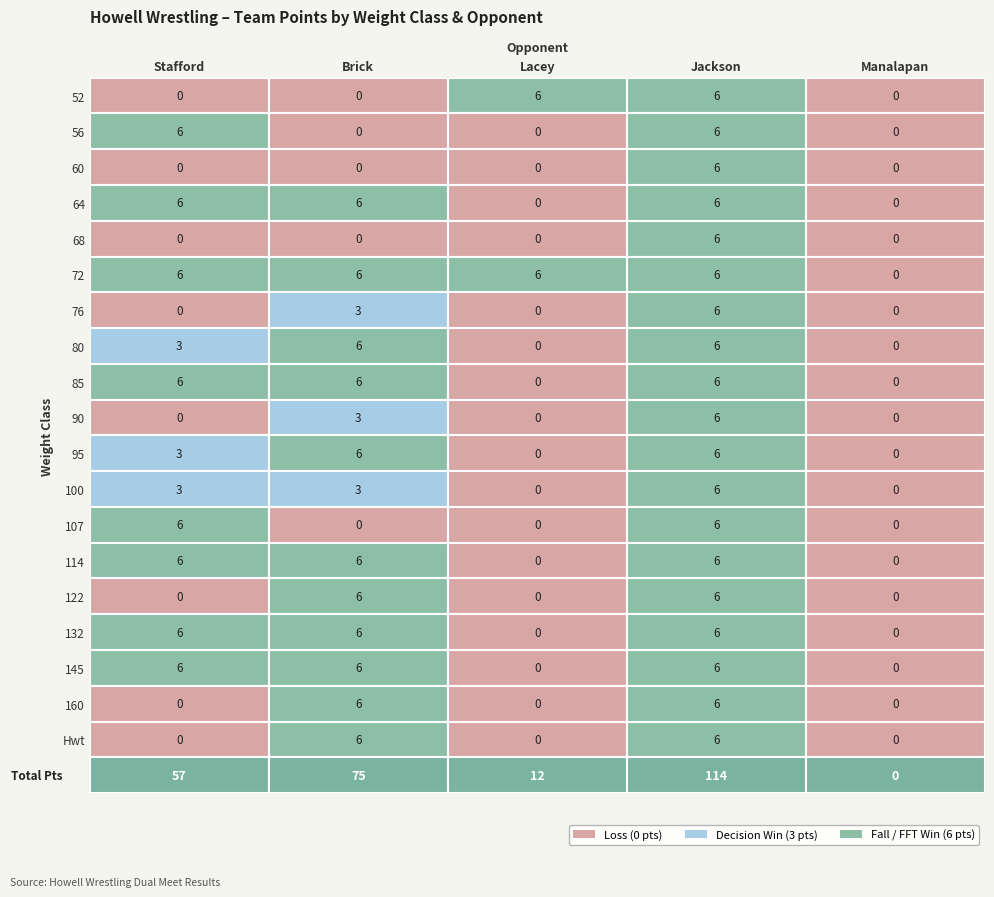

Reading left to right, transcribe all the data shown in this chart.

52: 0=0	1=0	2=6	3=6	4=0
56: 0=6	1=0	2=0	3=6	4=0
60: 0=0	1=0	2=0	3=6	4=0
64: 0=6	1=6	2=0	3=6	4=0
68: 0=0	1=0	2=0	3=6	4=0
72: 0=6	1=6	2=6	3=6	4=0
76: 0=0	1=3	2=0	3=6	4=0
80: 0=3	1=6	2=0	3=6	4=0
85: 0=6	1=6	2=0	3=6	4=0
90: 0=0	1=3	2=0	3=6	4=0
95: 0=3	1=6	2=0	3=6	4=0
100: 0=3	1=3	2=0	3=6	4=0
107: 0=6	1=0	2=0	3=6	4=0
114: 0=6	1=6	2=0	3=6	4=0
122: 0=0	1=6	2=0	3=6	4=0
132: 0=6	1=6	2=0	3=6	4=0
145: 0=6	1=6	2=0	3=6	4=0
160: 0=0	1=6	2=0	3=6	4=0
Hwt: 0=0	1=6	2=0	3=6	4=0